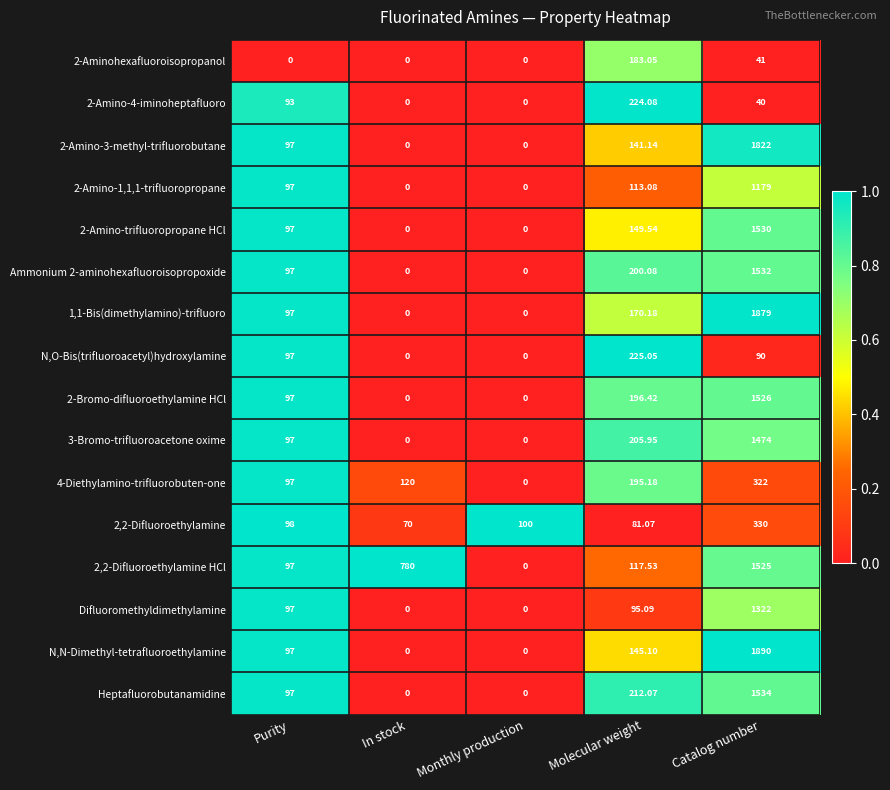

Which series changed the most between Purity and Catalog number?

N,N-Dimethyl-tetrafluoroethylamine